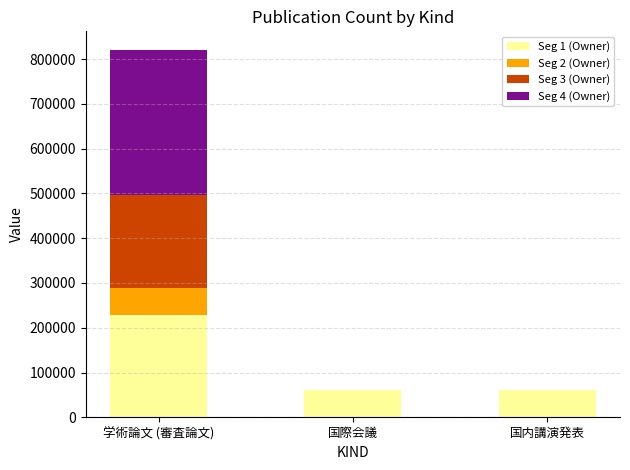

What is the difference between the Seg 1 (Owner) values at 学術論文 (審査論文) and 国内講演発表?

169010